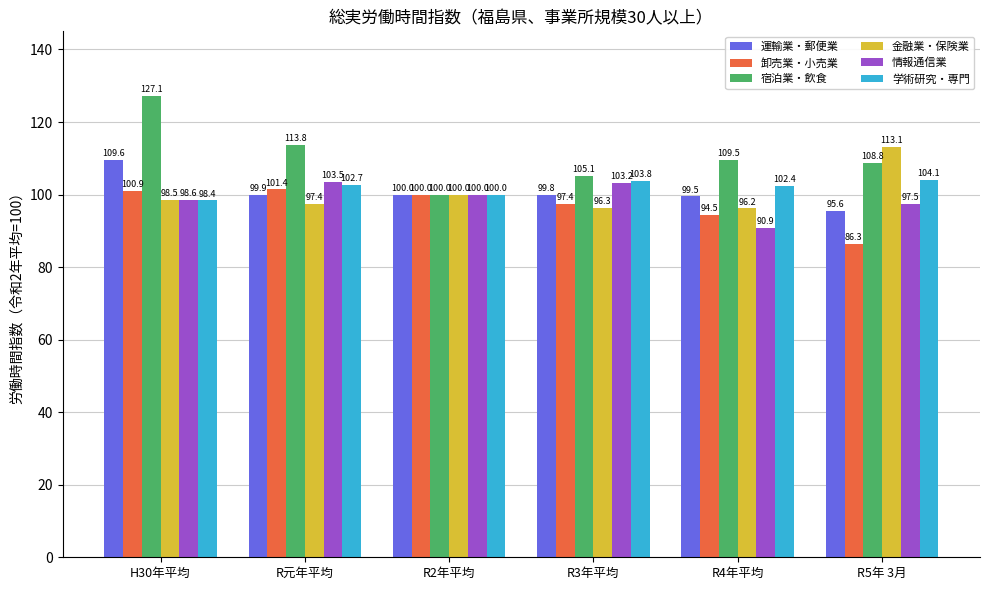

Reading right to left, transcribe all the data shown in this chart.

運輸業・郵便業: 95.6	99.5	99.8	100.0	99.9	109.6
卸売業・小売業: 86.3	94.5	97.4	100.0	101.4	100.9
宿泊業・飲食: 108.8	109.5	105.1	100.0	113.8	127.1
金融業・保険業: 113.1	96.2	96.3	100.0	97.4	98.5
情報通信業: 97.5	90.9	103.2	100.0	103.5	98.6
学術研究・専門: 104.1	102.4	103.8	100.0	102.7	98.4